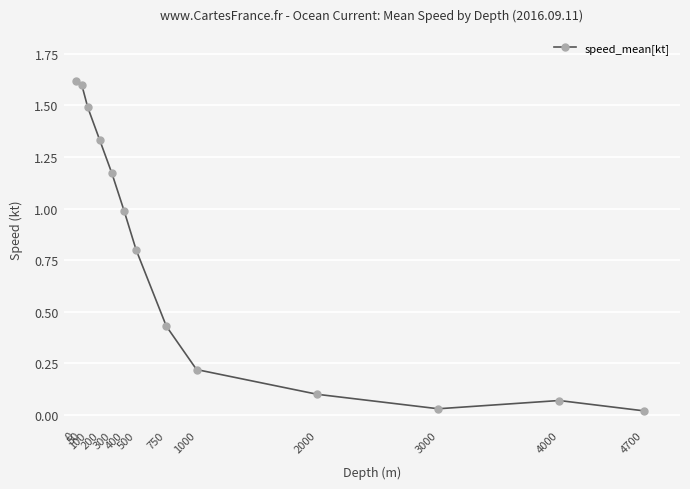

What is the sum of all values?

9.9